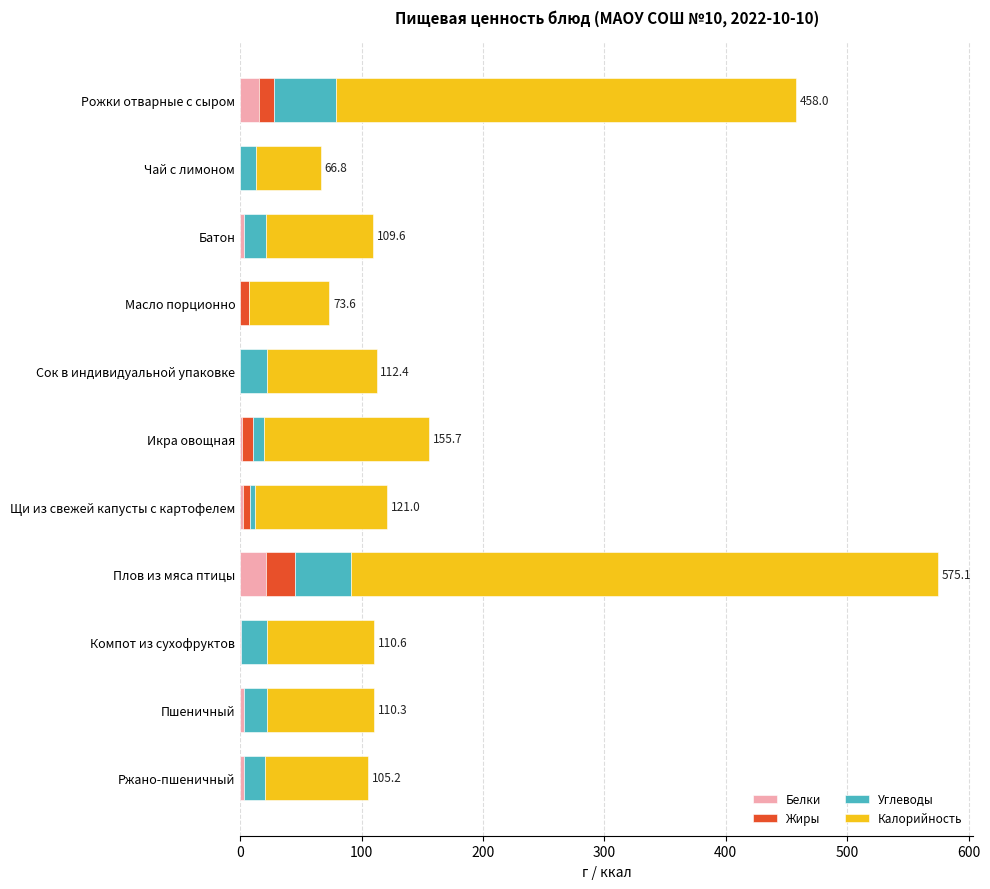

At which category is the sum across all series the highest?

Плов из мяса птицы